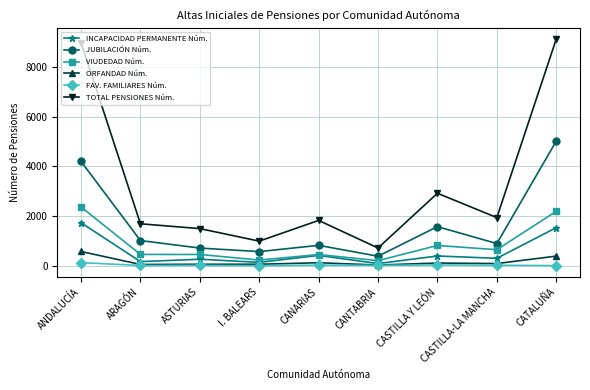

Which series has the largest total across all categories?

TOTAL PENSIONES Núm.